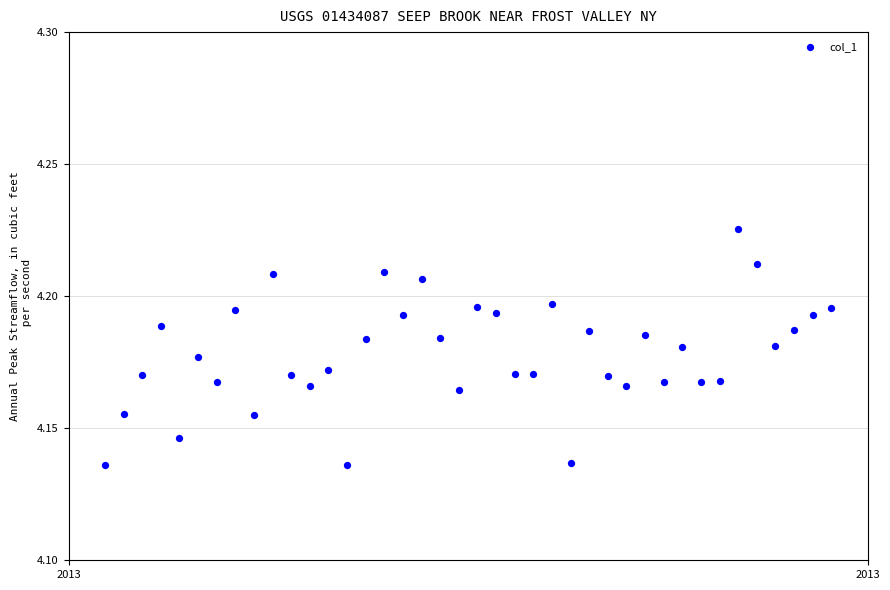

Count the number of points in this scatter plot.

40